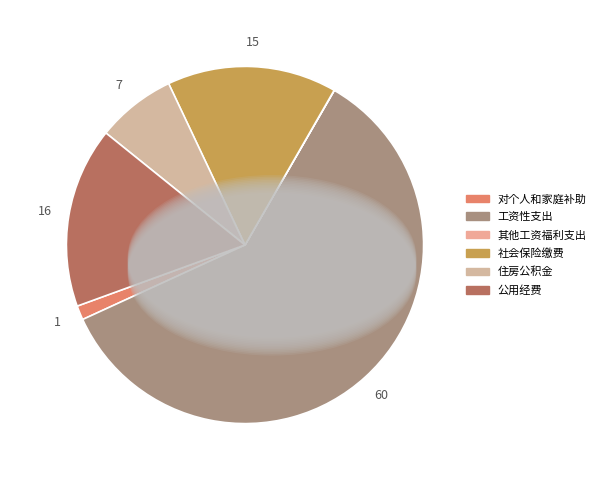

Approximately how many times larger is the value at 住房公积金 compared to 公用经费?

0.4